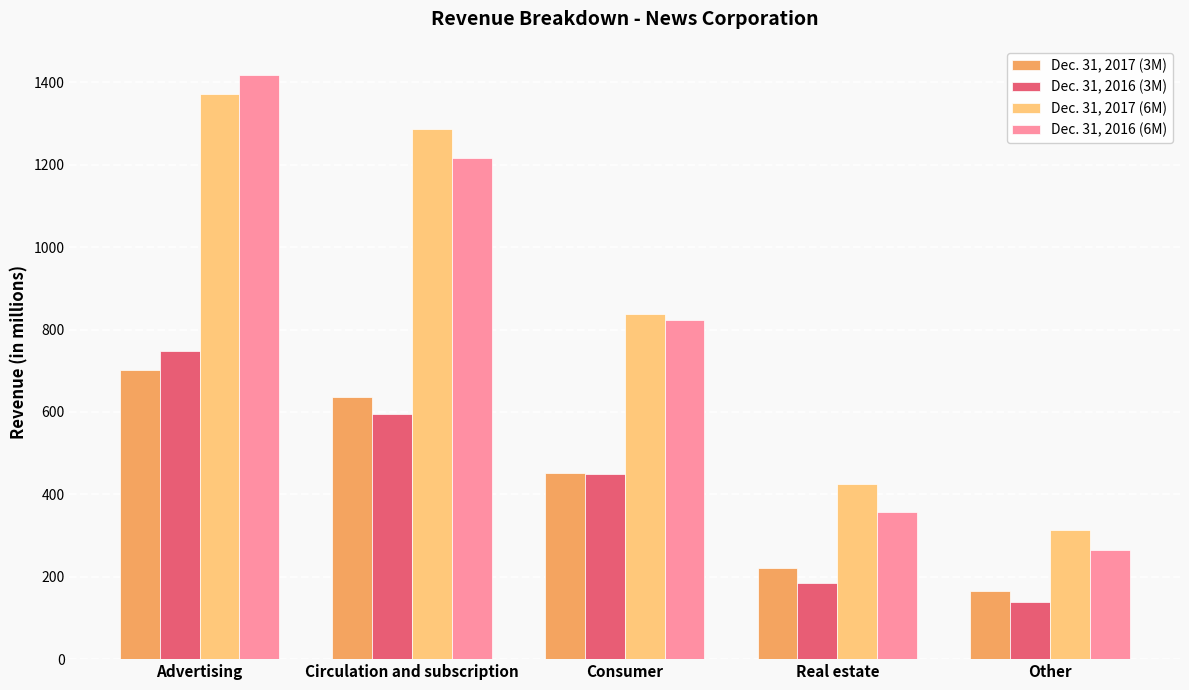

At which label is Dec. 31, 2017 (6M) closest to 843?

Consumer